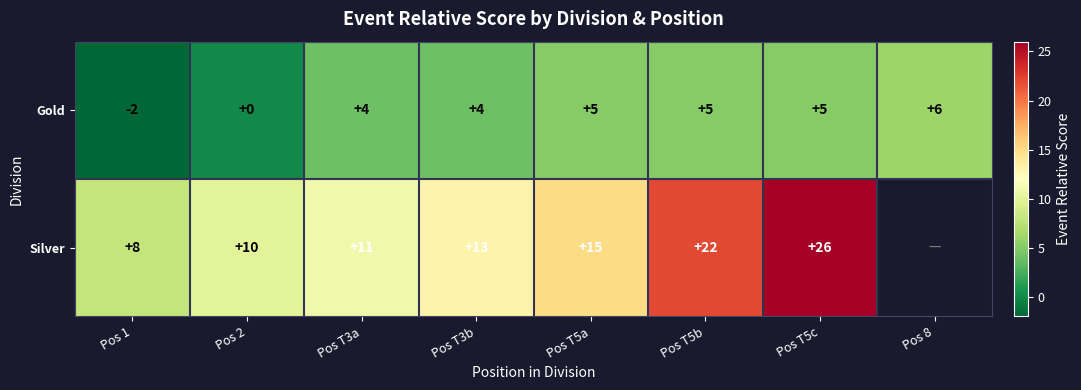

At Pos T5b, list the series in order from smallest to largest.

Gold, Silver